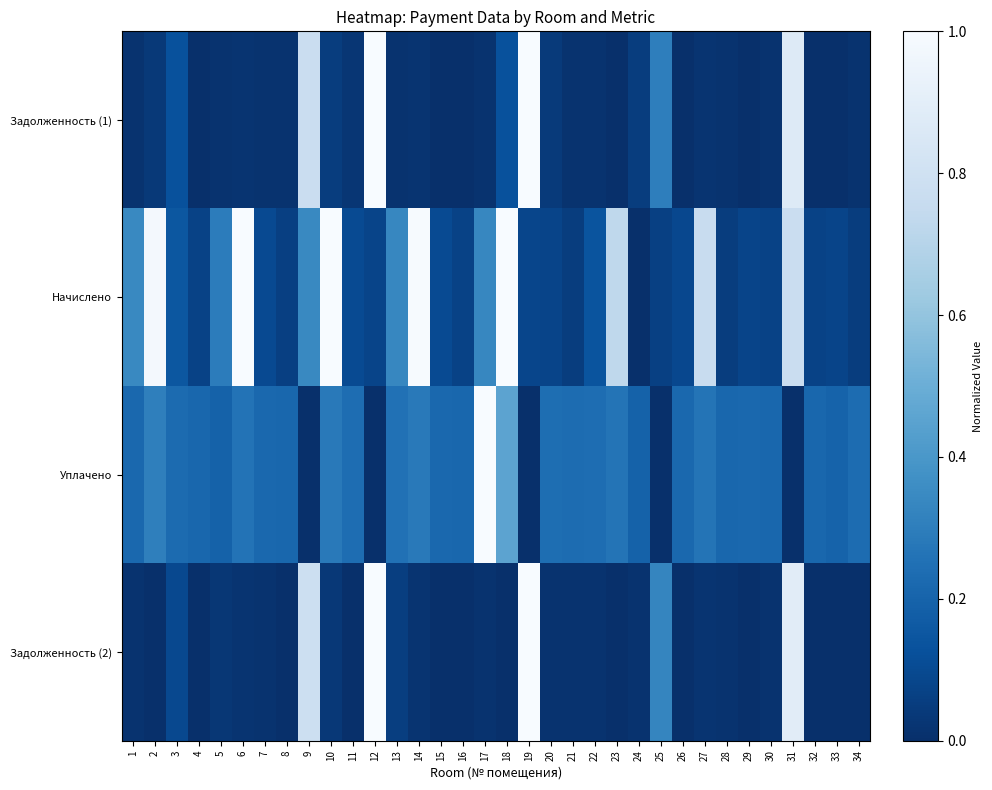

What is the difference between the highest and lowest values at 21?

0.2